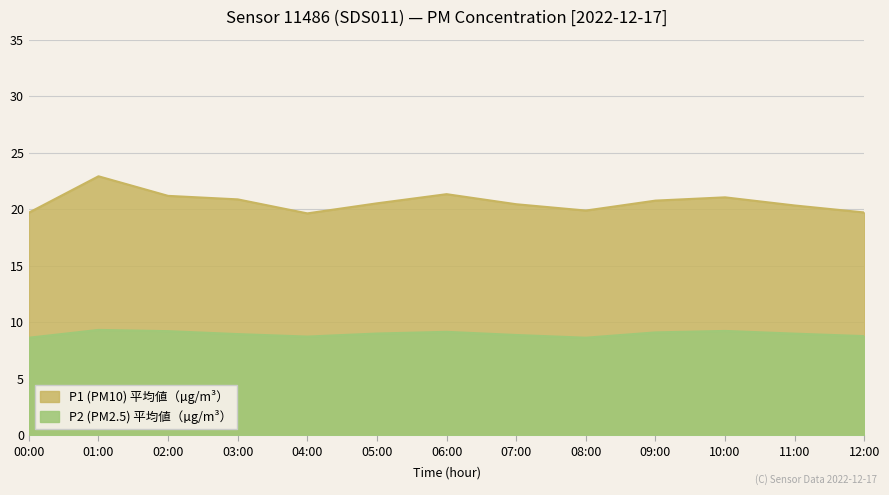

Which series has the largest total across all categories?

P1